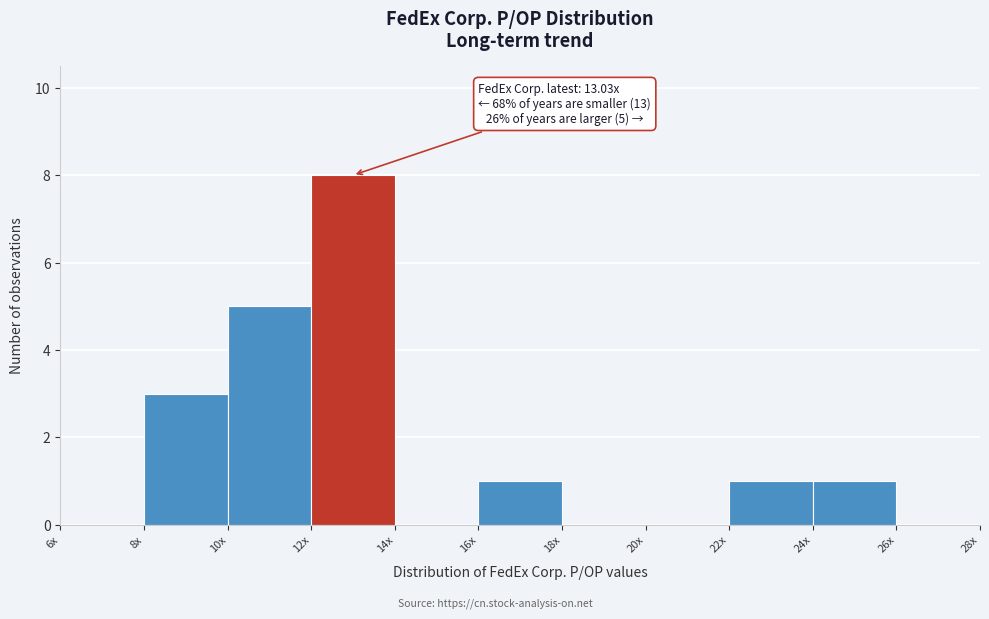

Reading right to left, what are all the values shown in this chart?

26x=0	24x=1	22x=1	20x=0	18x=0	16x=1	14x=0	12x=8	10x=5	8x=3	6x=0